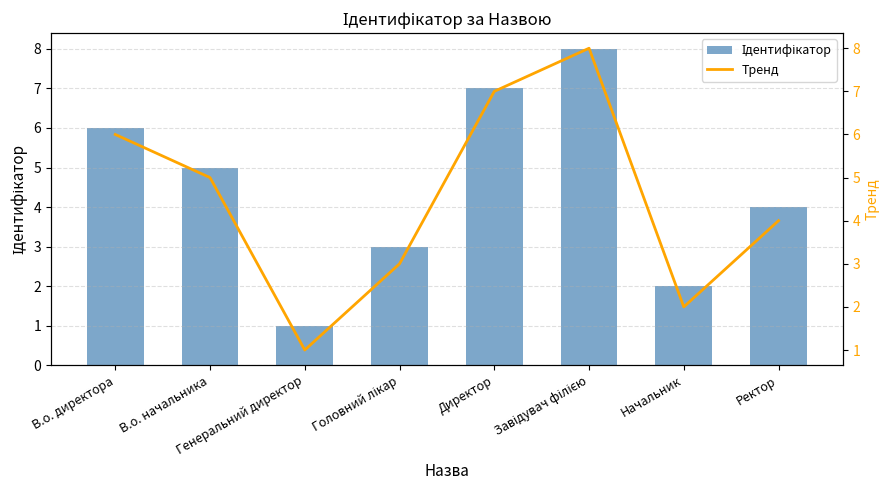

Rank the series by their maximum value, from lowest to highest.

Ідентифікатор, Тренд